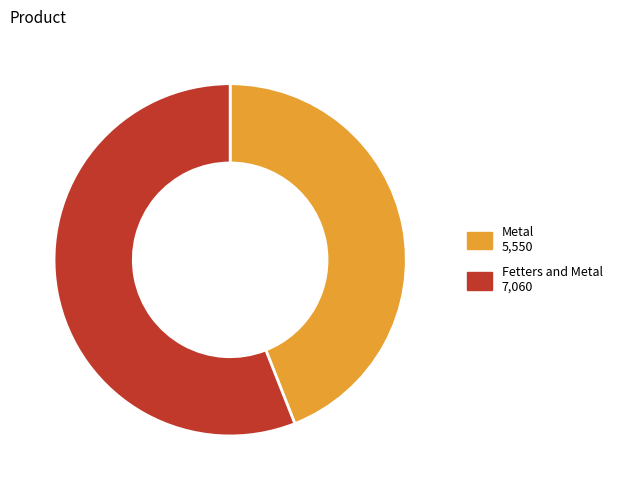

Does Metal account for over 50% of the chart?

No